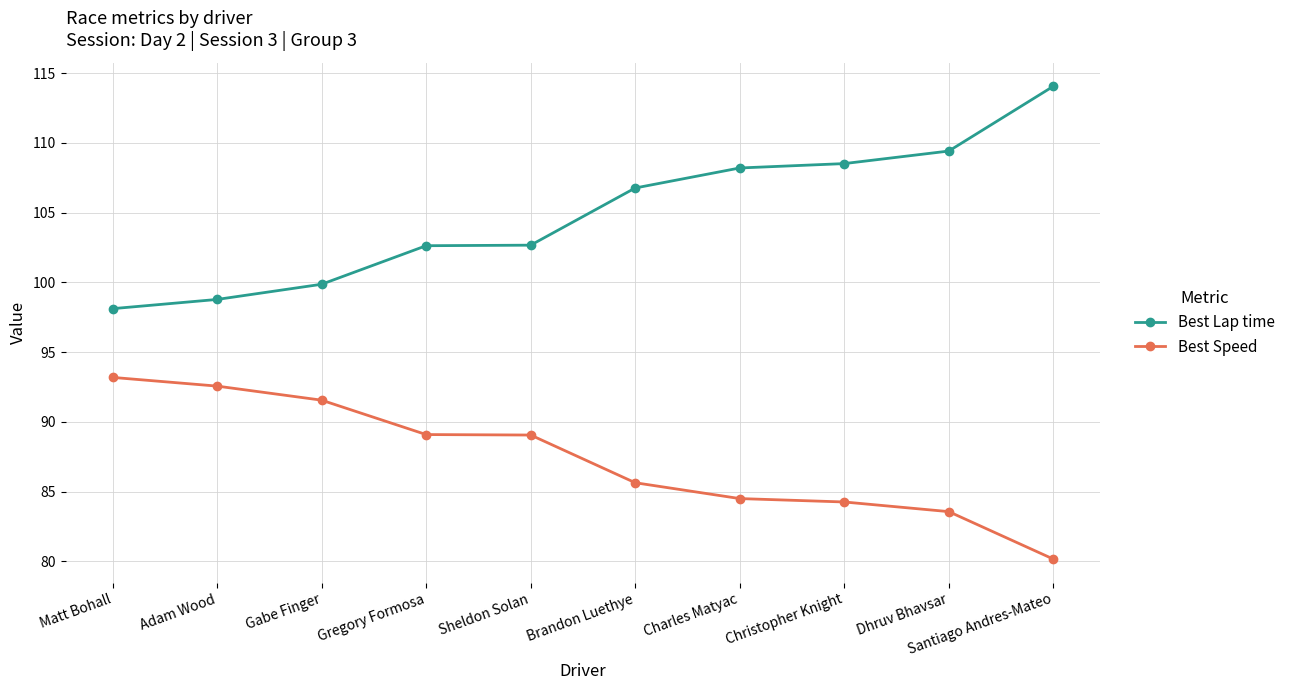

Does the chart have visible grid lines?

Yes